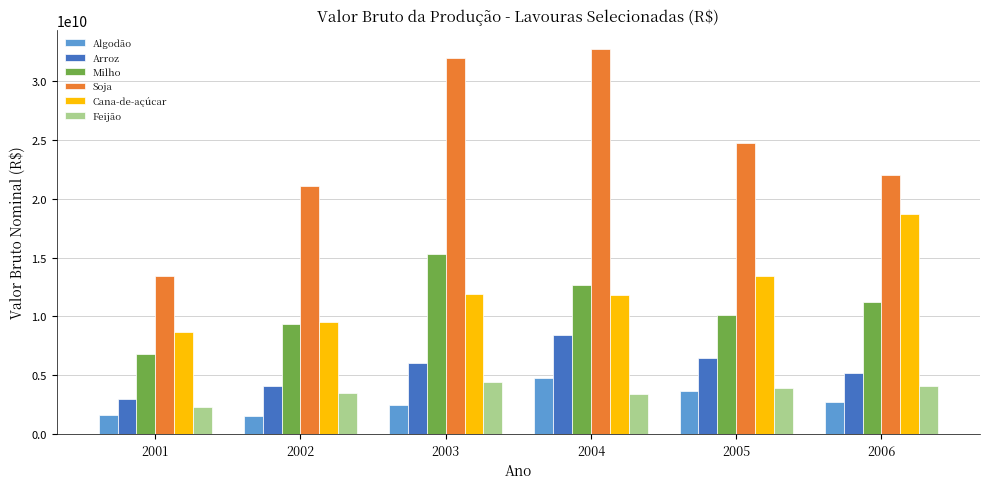

True or false: Cana-de-açúcar has a value of 24968073044.8 at 2006.

False